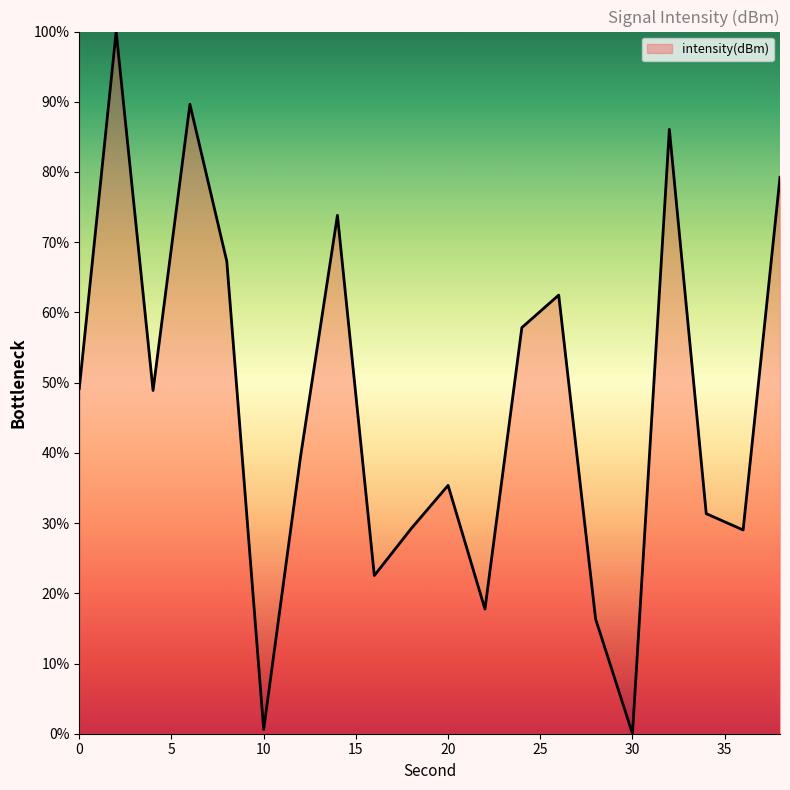

What is the maximum value shown in the chart?

100.0